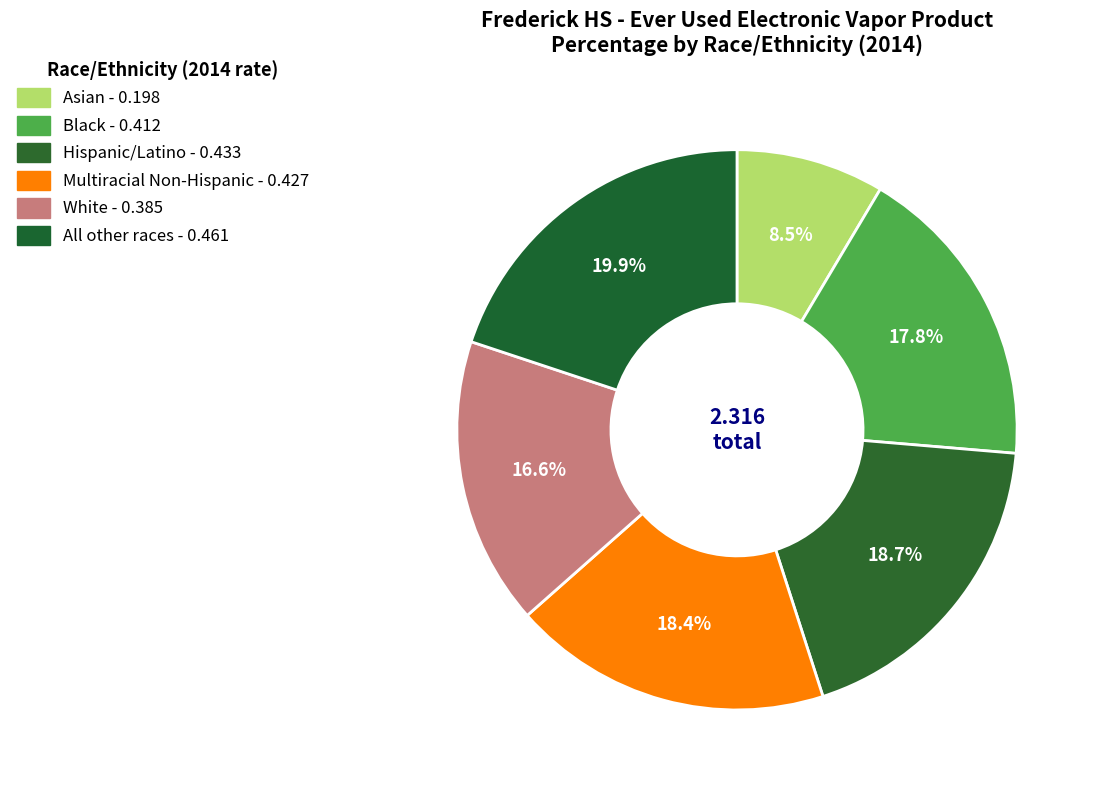

Rank the categories by value from highest to lowest.

All other races, Hispanic/Latino, Multiracial Non-Hispanic, Black, White, Asian